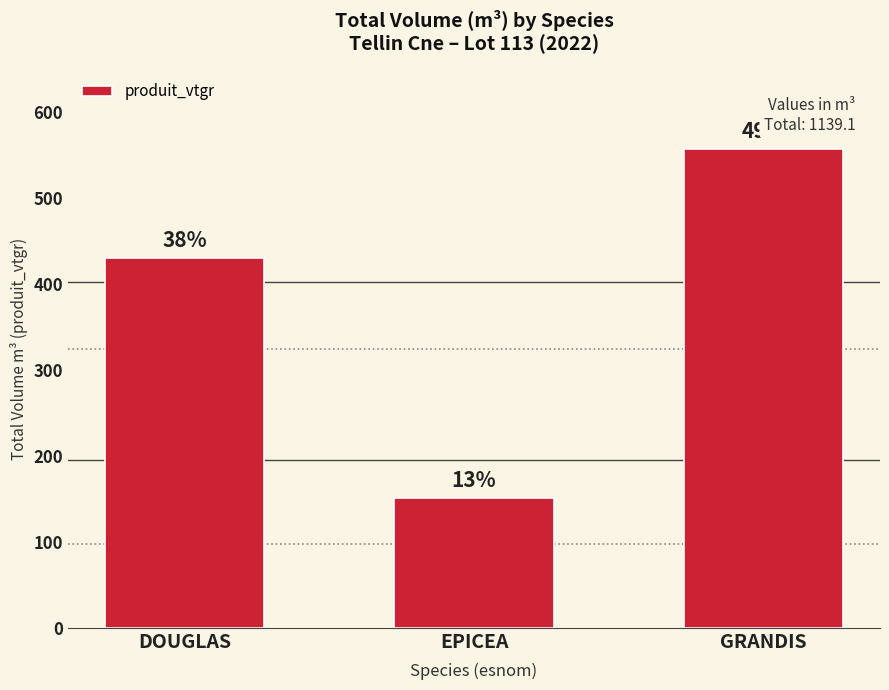

How many bars are there in total?

3